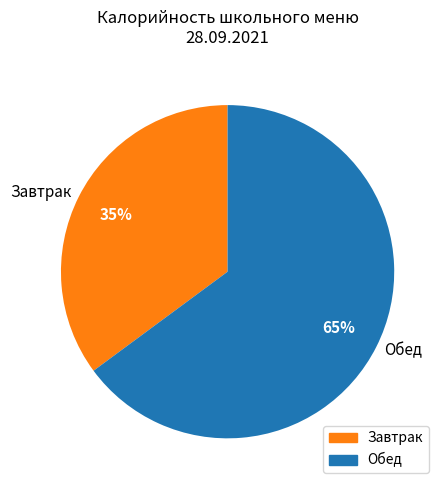

How many slices are in this pie chart?

2